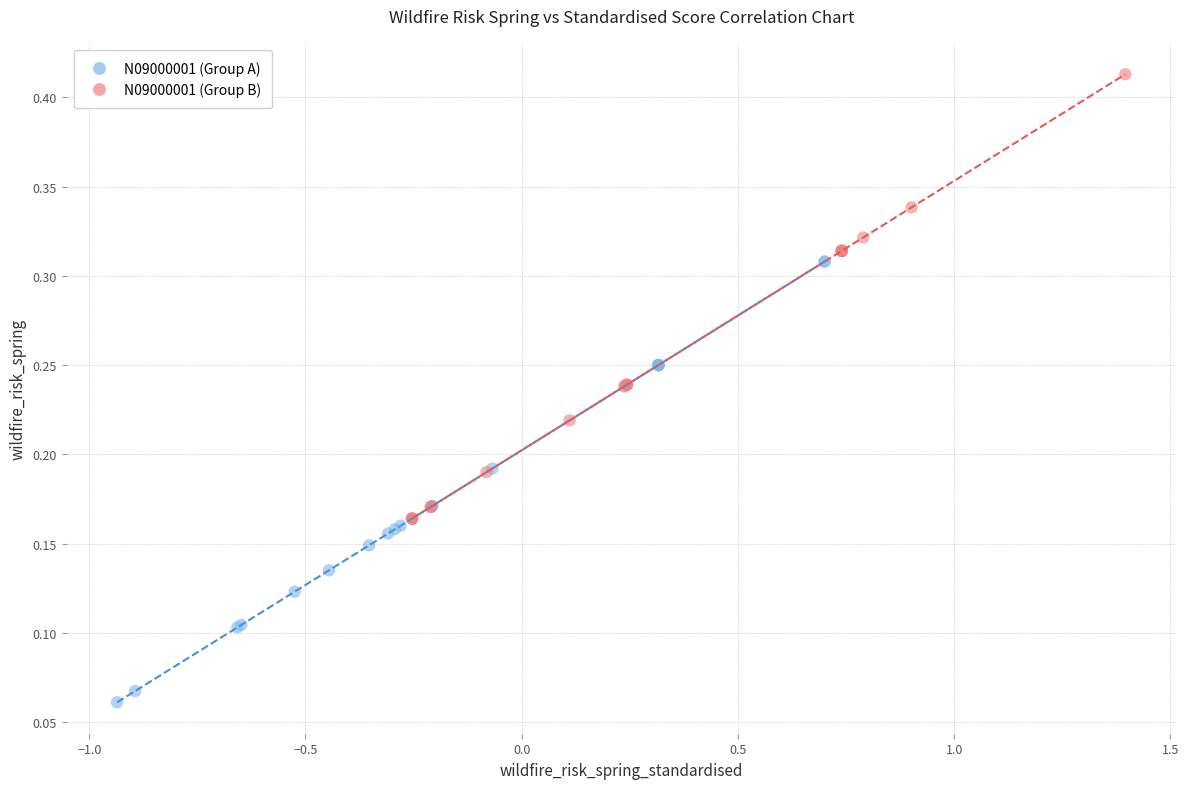

What are all the series names shown in the legend?

N09000001 (Group A), N09000001 (Group B)